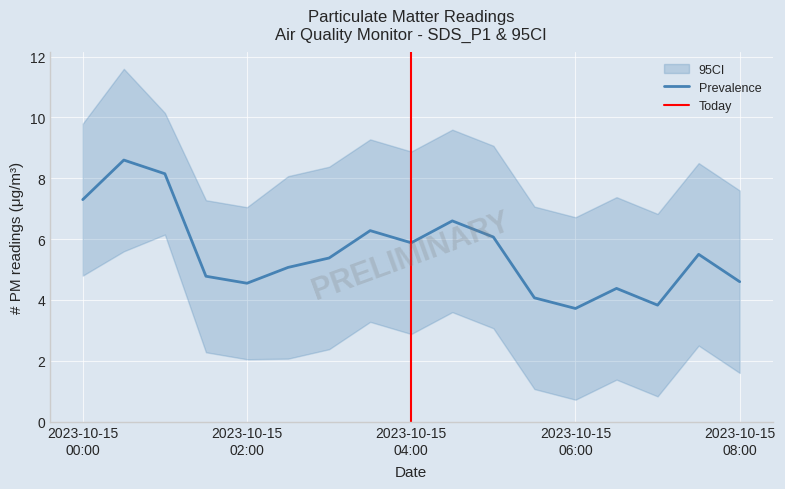

Where is SDS_P1 nearest to the value 6?

2023/10/15 05:00